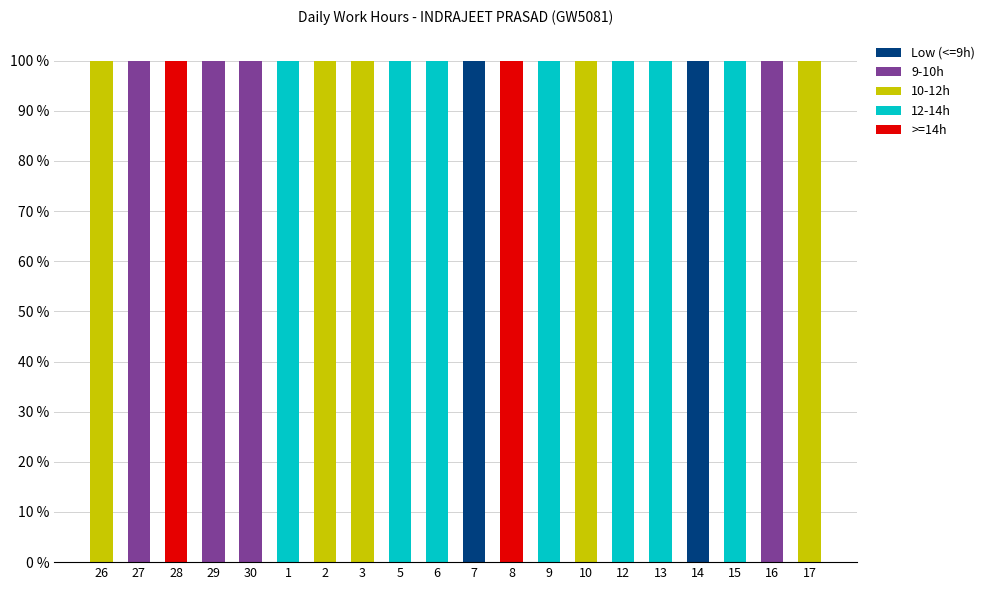

True or false: Low (<=9h) has a value of 38 at 29.

False